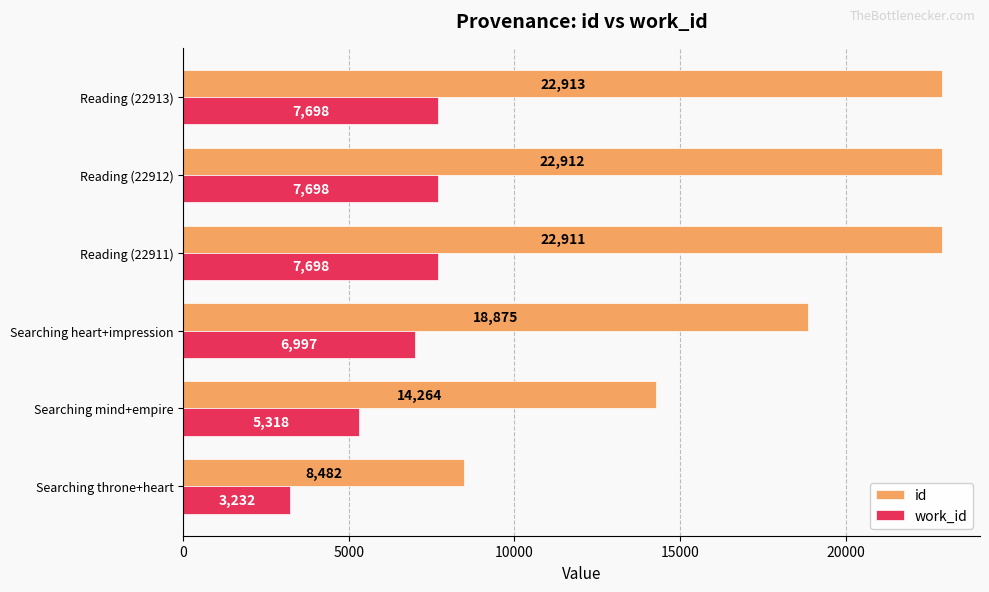

The value of id at Reading (22912) is 40013. True or false?

False